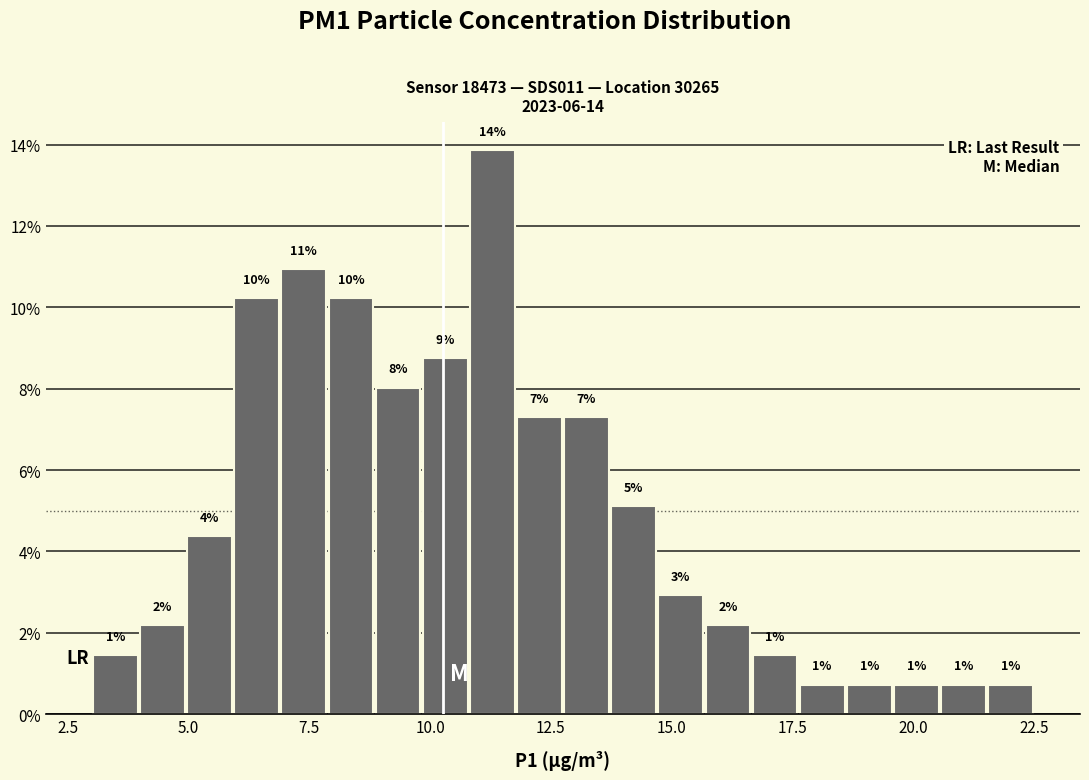

Around what value on the x-axis is the tallest bar? Give the approximate position of its centre, as read against the axis.

11.5